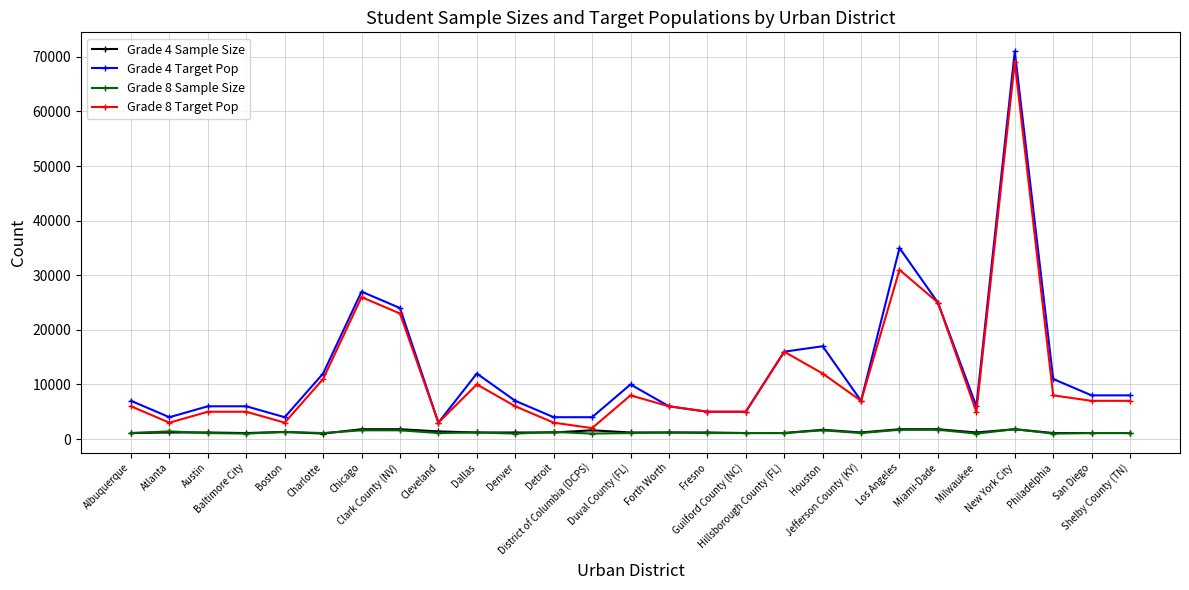

What is the value of the Grade 8 Target Pop point at the 15th from the left?

6000